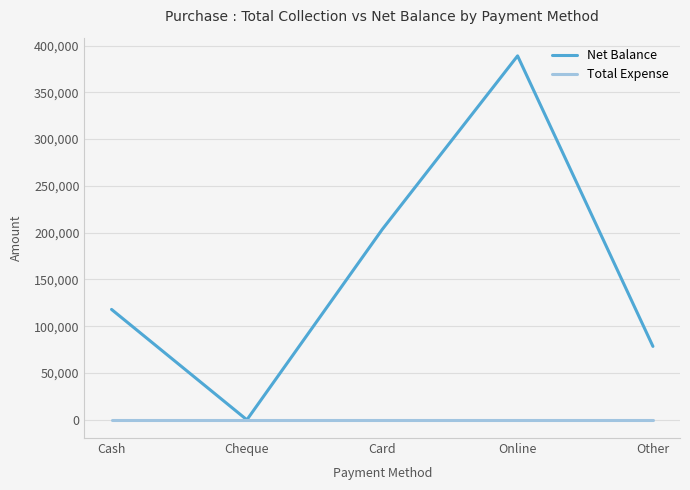

At which category is the sum across all series the highest?

Online